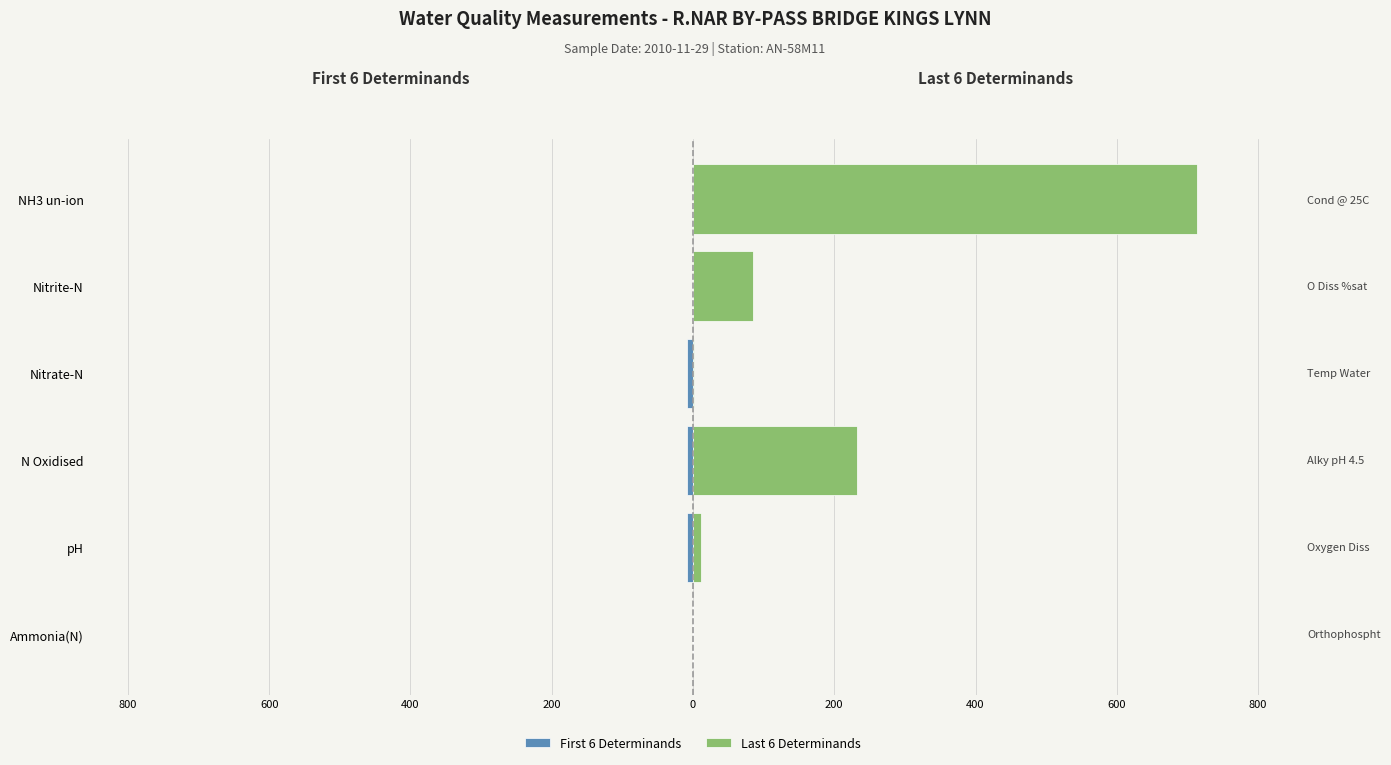

What is the value of the First 6 Determinands bar at the 2nd from the left?

-8.1